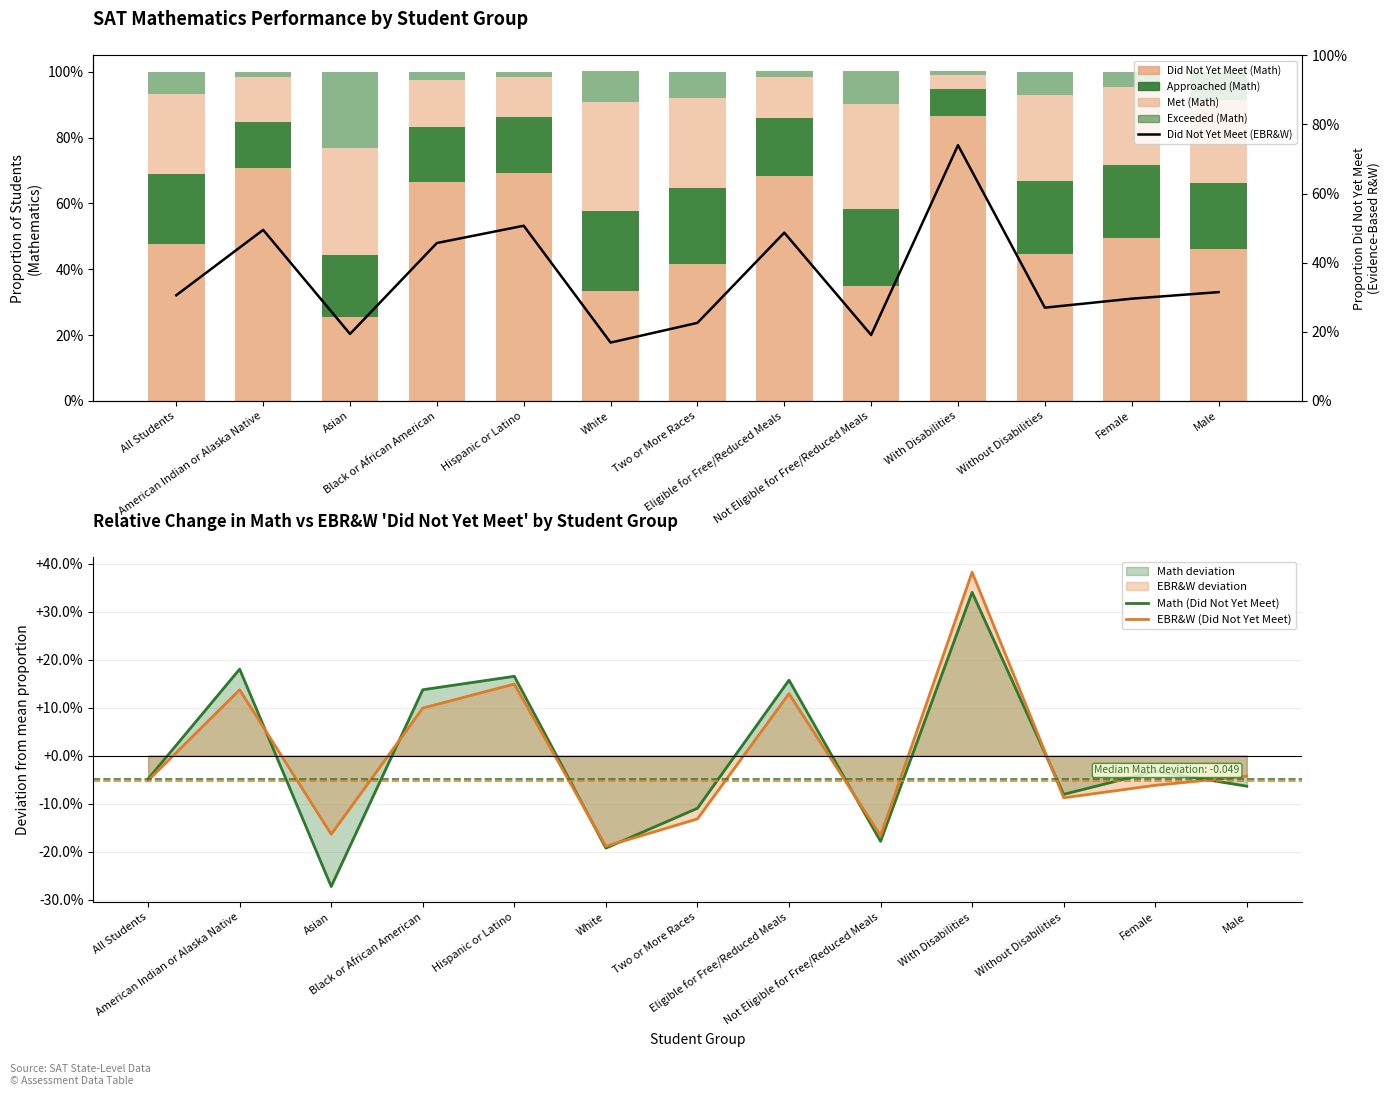

What is the sum of all Did Not Yet Meet (Math) values?

6.8